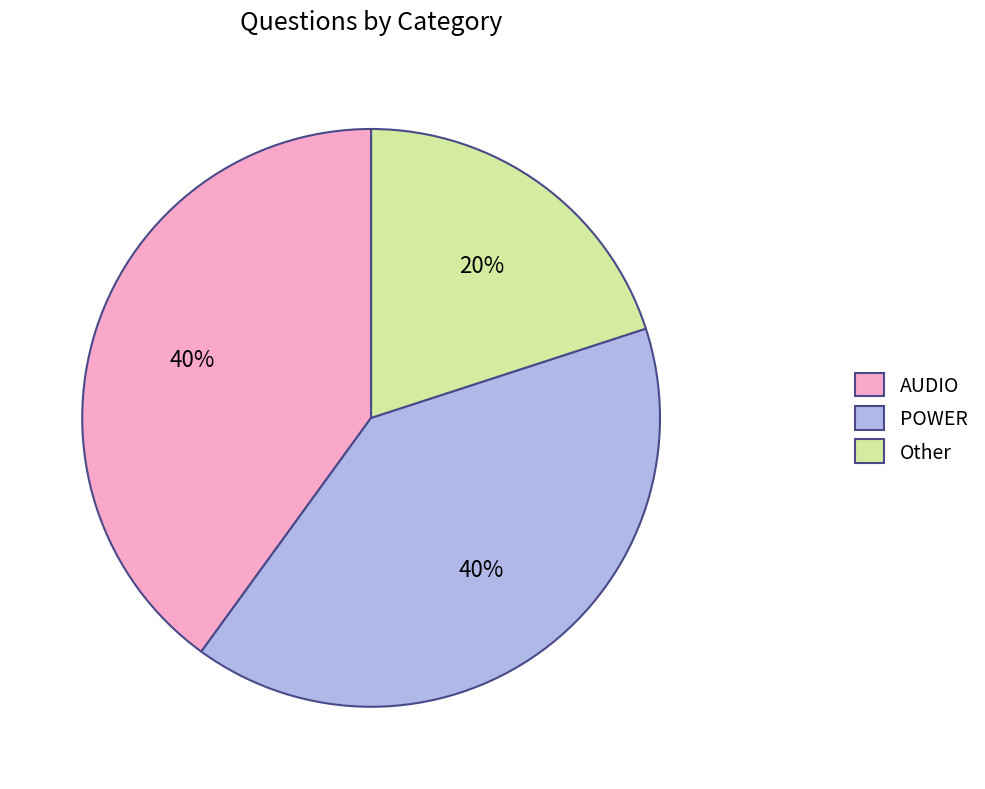

Between AUDIO and Other, which is larger?

AUDIO